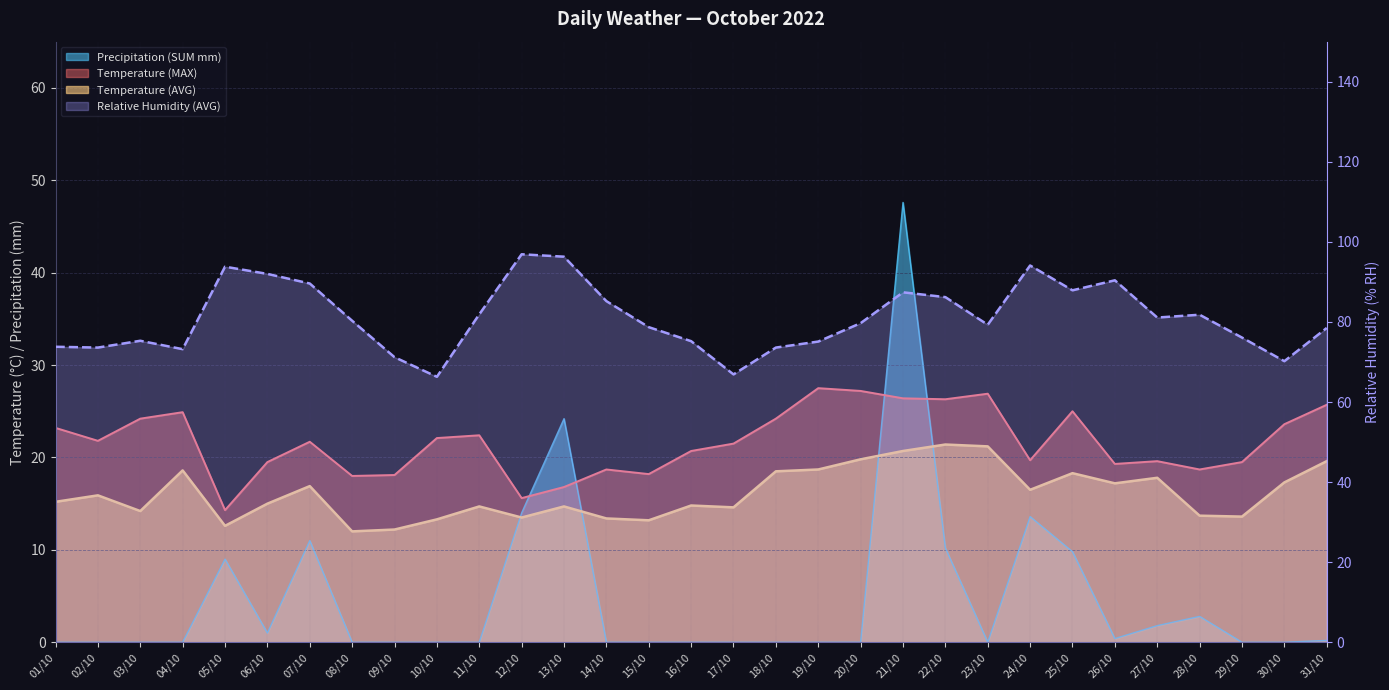

What position from the right is 16/10?

16